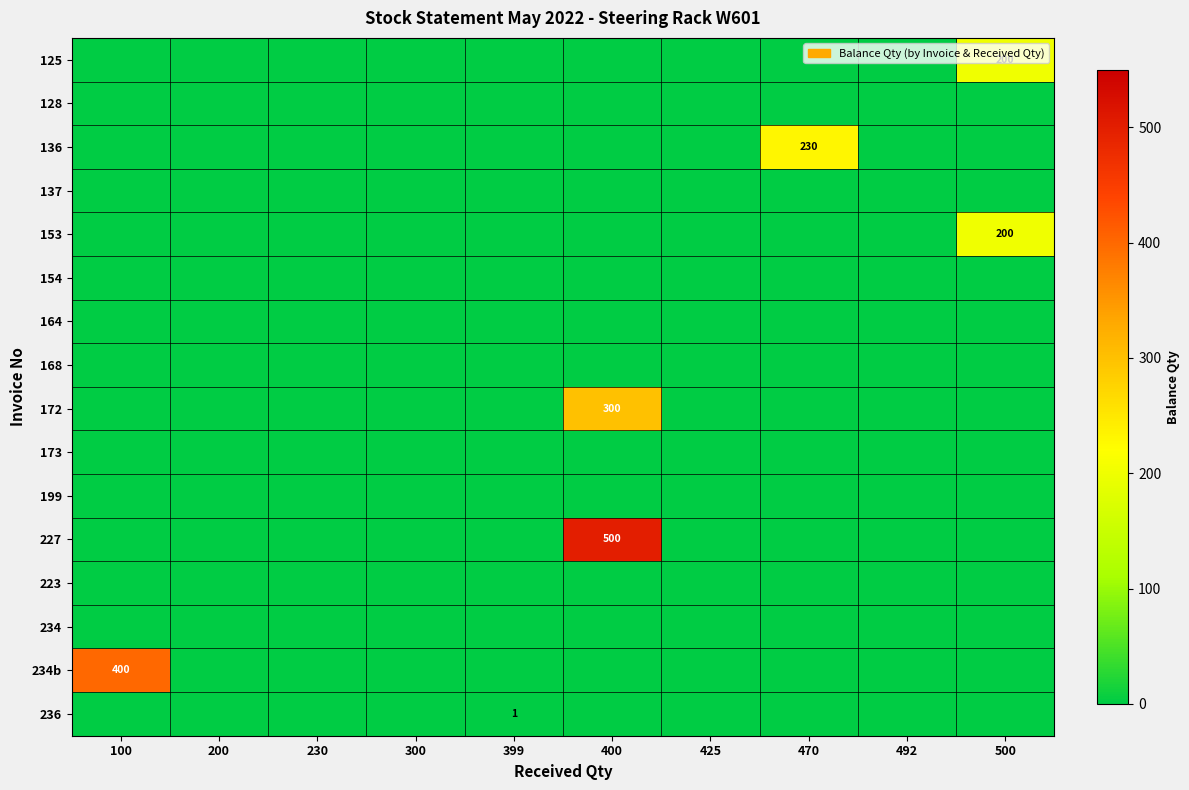

What is the difference between the highest and lowest values at 500?

200